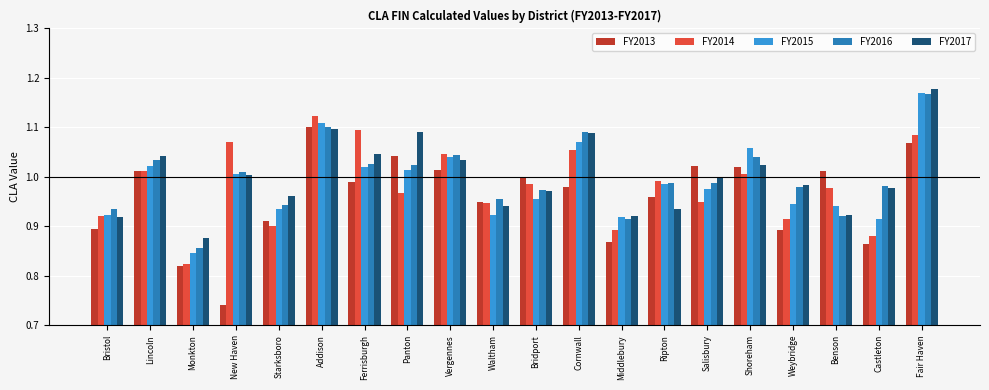

Count the number of categories in the chart.

20